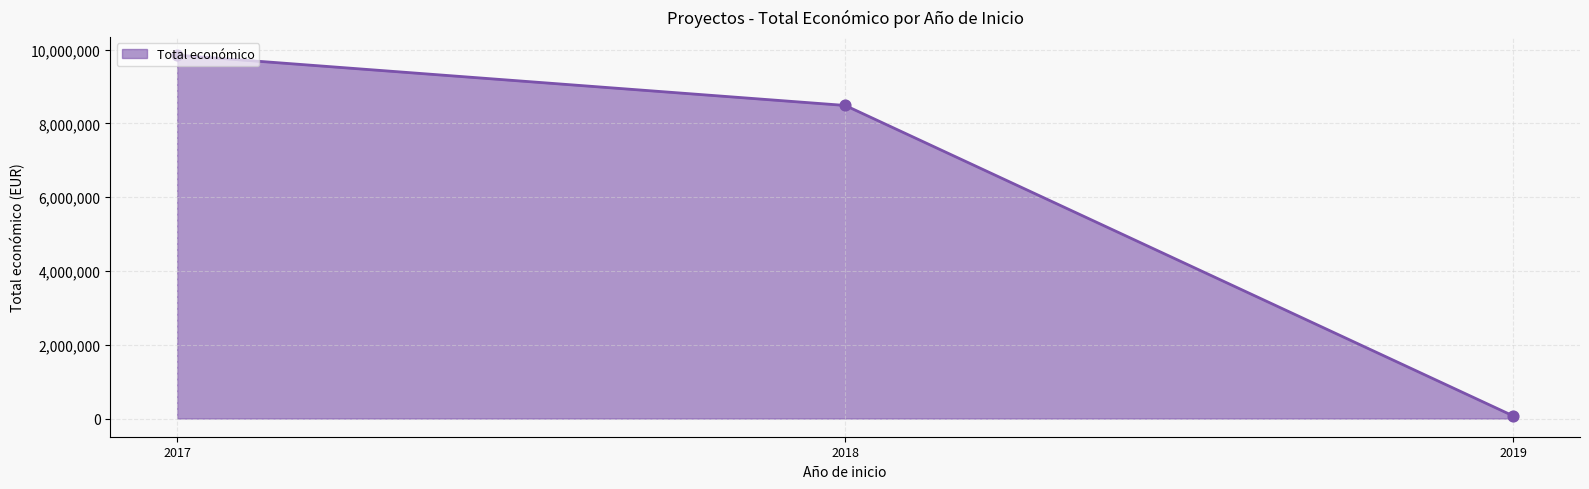

What is the change in value from 2017 to 2018?

-1362933